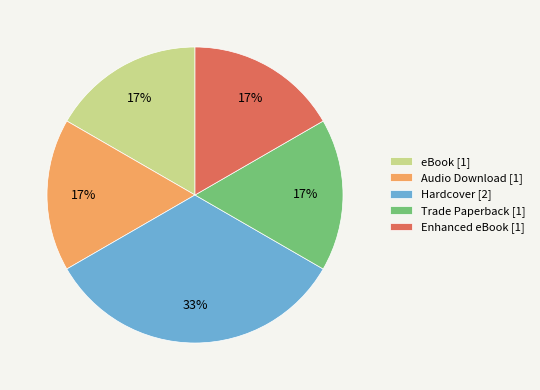

Between Trade Paperback [1] and Hardcover [2], which is larger?

Hardcover [2]